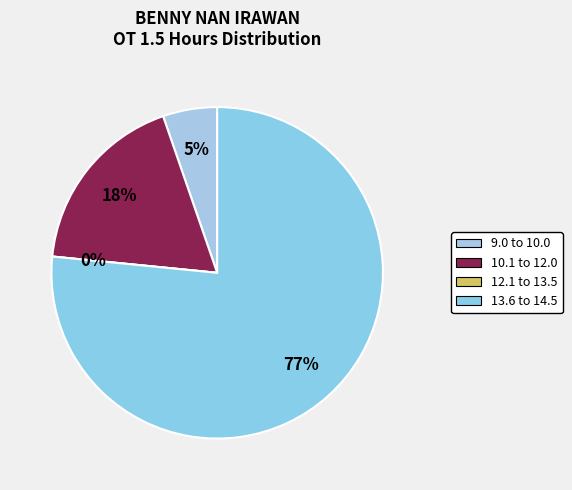

Is it true that 10-Sat is 1% of the pie?

False